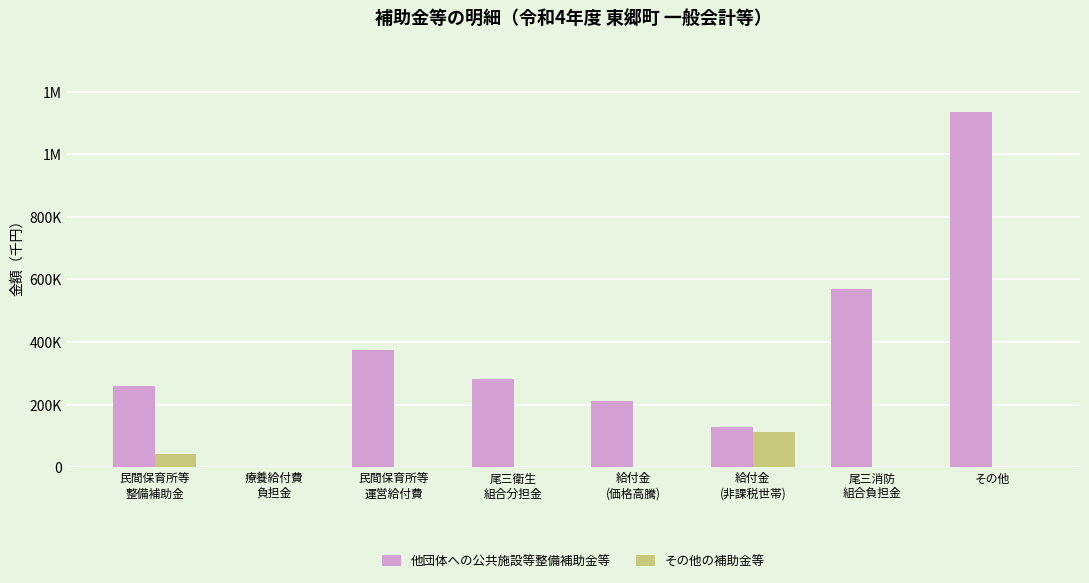

What is the total value across all series at 給付金
(非課税世帯)?

237750